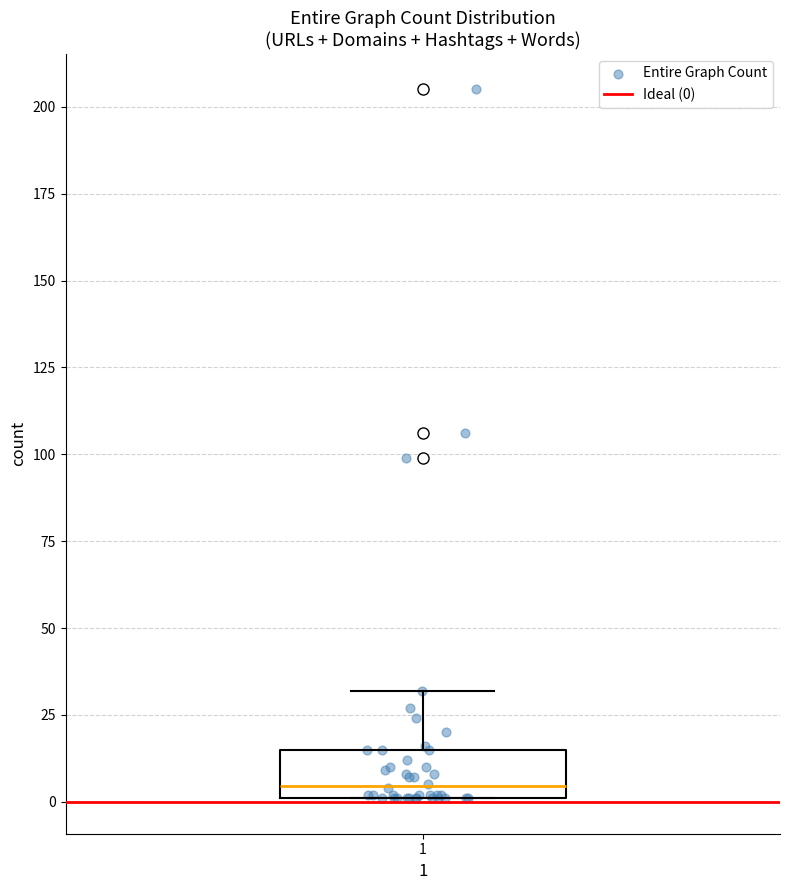

Read this box plot against the y-axis: the position of the median line, the range covered by the box, and the ends of both whiskers. The values are not printed on the chart, so give them approximately, as read against the axis.

median 5, box 0 to 15, whiskers 0 to 30